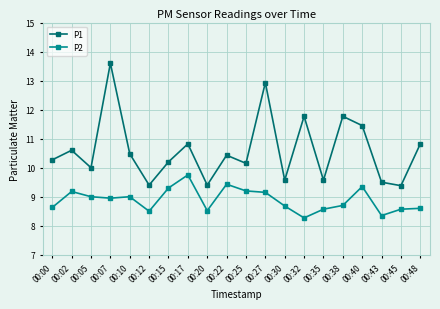

The value of P1 at 00:40 is 3.6. True or false?

False